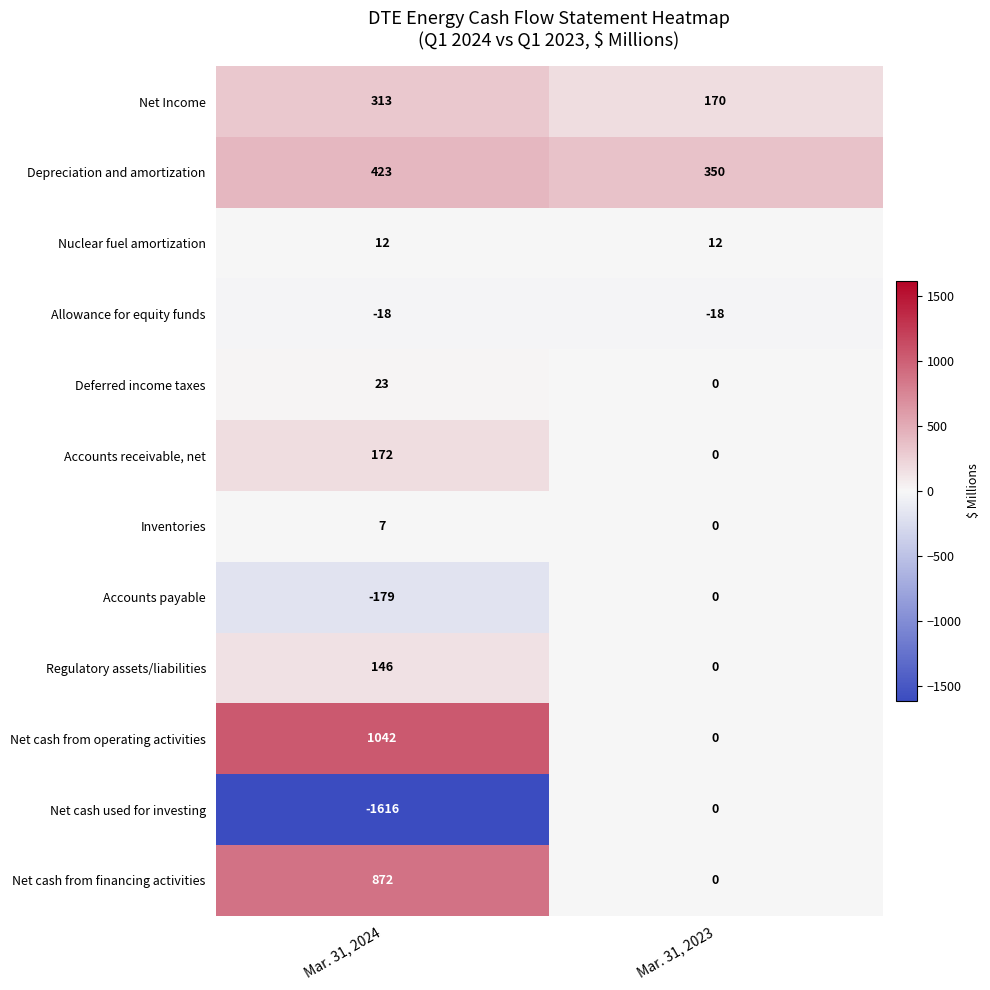

What is the difference between the highest and lowest values at Mar. 31, 2023?

368